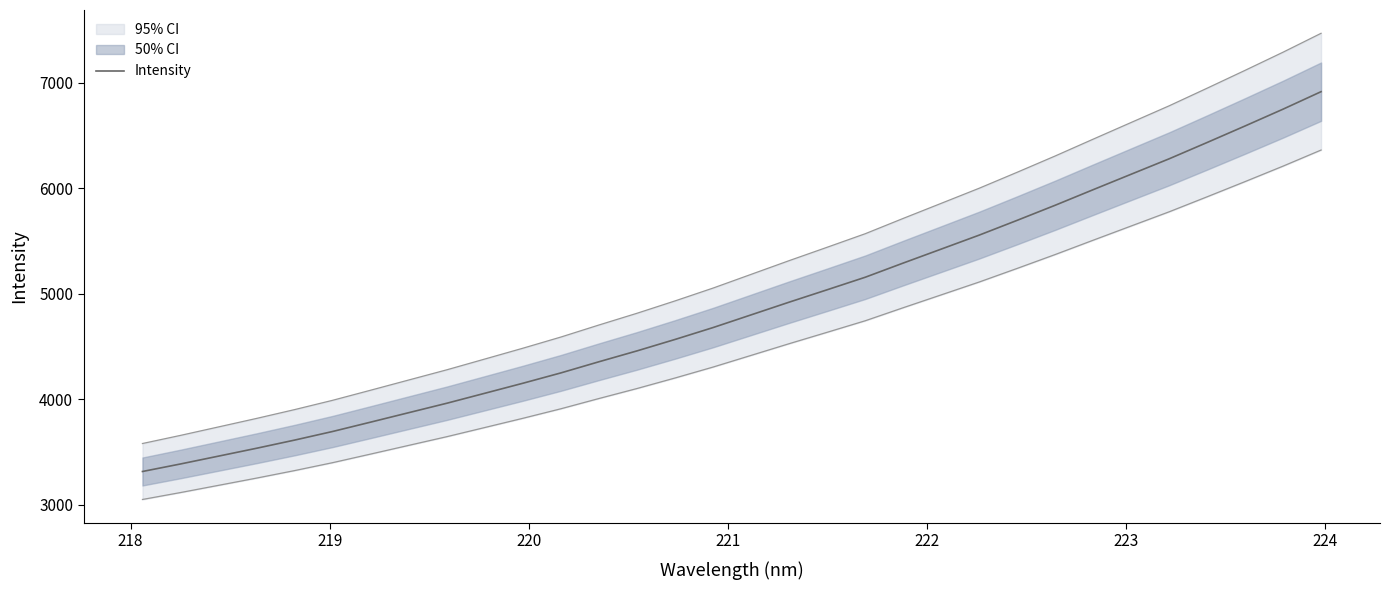

How many categories are shown in the chart?

32